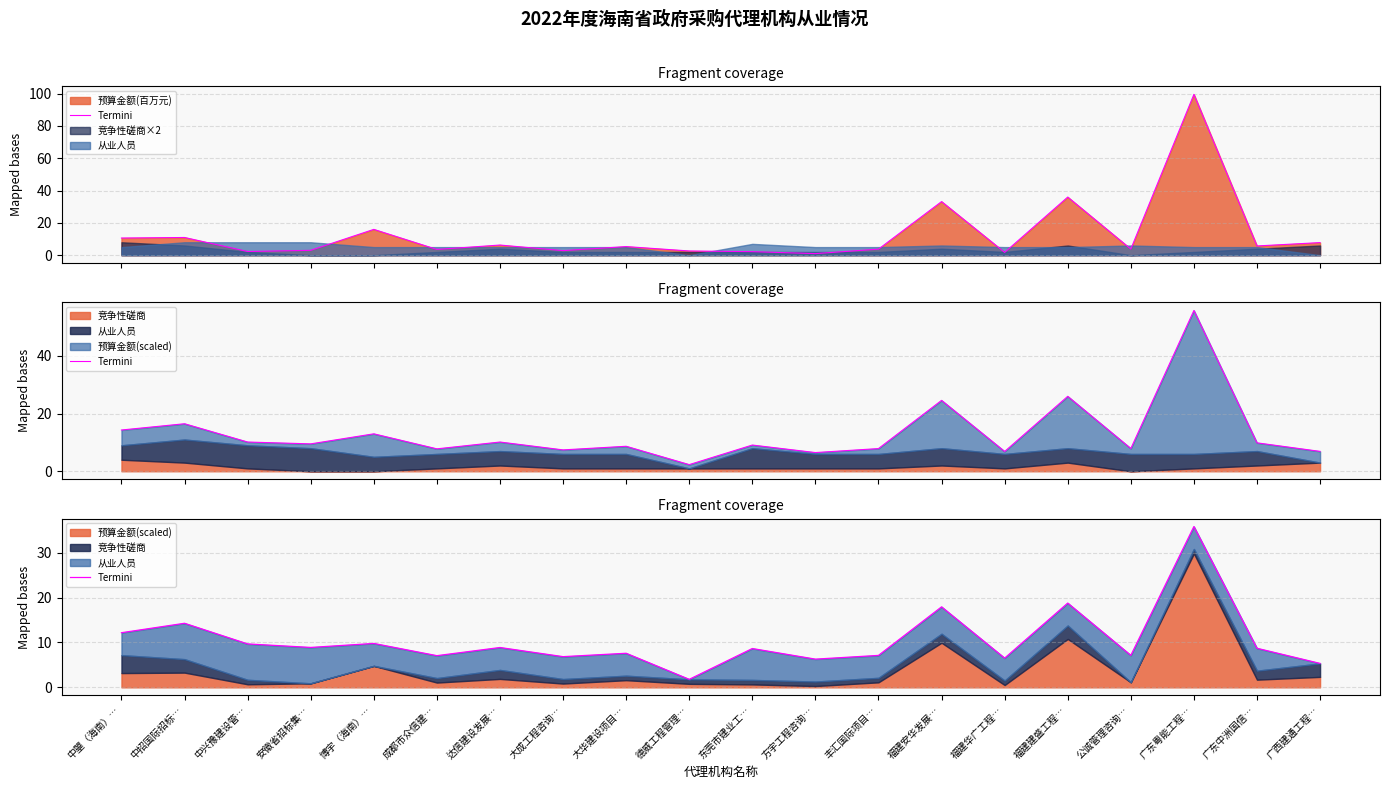

Reading right to left, list all the values displayed in this chart.

广西建通工程…=5.3	广东中洲国信…=8.7	广东粤能工程…=35.8	公诚管理咨询…=7.1	福建建盛工程…=18.8	福建华广工程…=6.5	福建安华发展…=17.9	丰汇国际项目…=7.1	方宇工程咨询…=6.3	东莞市建业工…=8.7	德威工程管理…=1.8	大华建设项目…=7.6	大成工程咨询…=6.8	达信建设发展…=8.9	成都市众信建…=7.1	博宇（海南）…=9.8	安徽省招标集…=8.9	中兴豫建设管…=9.7	中招国际招标…=14.3	中曌（海南）…=12.2